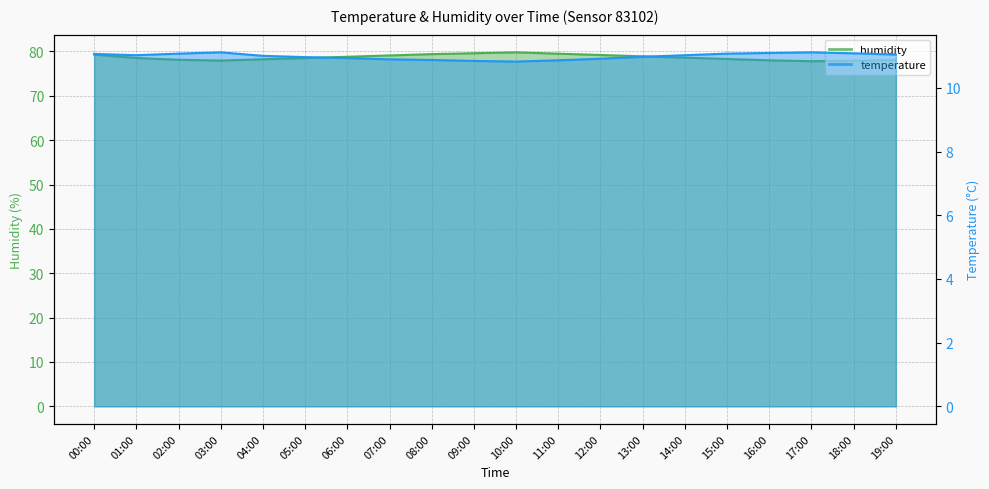

Which has a higher value, 16:00 or 19:00?

19:00